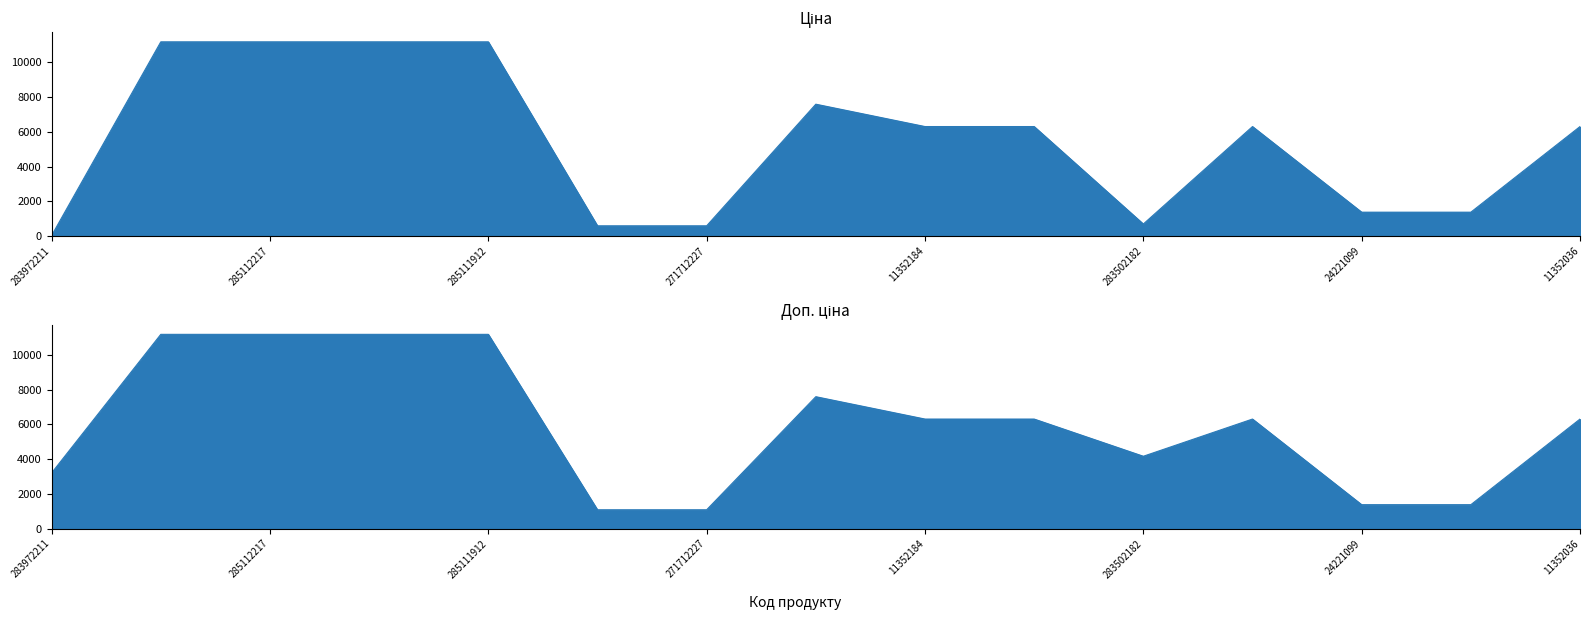

Reading left to right, extract all data points from this chart.

Ціна: 283972211=32.0	285112220=11188.2	285112217=11188.2	285111961=11188.2	285111912=11188.2	271712228=589.9	271712227=589.9	284392211=7596.5	11352184=6308.8	11352182=6308.8	283502182=694.3	11352151=6308.8	24221099=1375.4	24221043=1375.4	11352036=6308.8
Доп. ціна: 283972211=3205.0	285112220=11188.2	285112217=11188.2	285111961=11188.2	285111912=11188.2	271712228=1081.7	271712227=1081.7	284392211=7596.5	11352184=6308.8	11352182=6308.8	283502182=4165.6	11352151=6308.8	24221099=1375.0	24221043=1375.0	11352036=6308.8